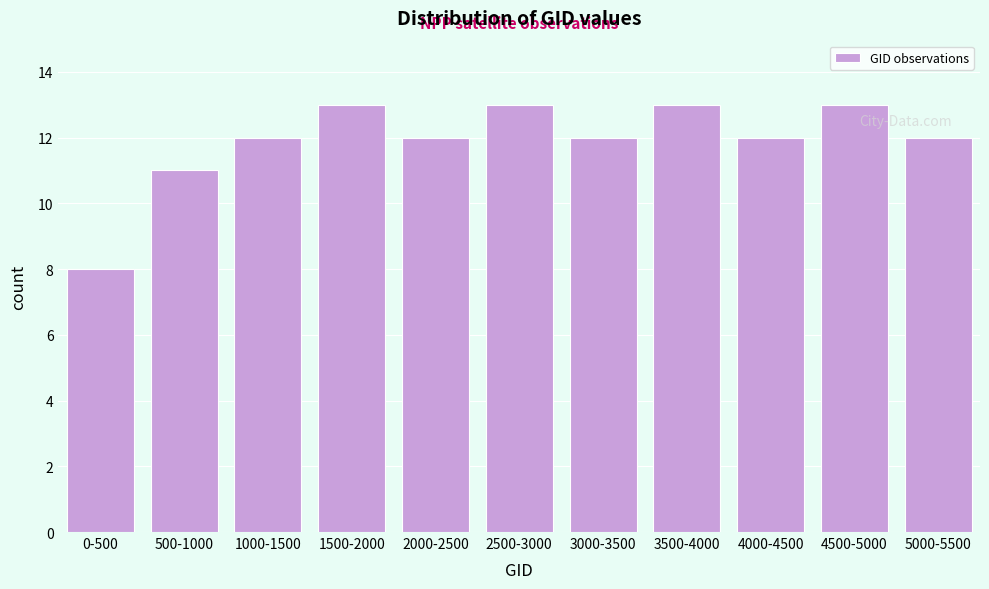

Reading left to right, transcribe all the data shown in this chart.

8	11	12	13	12	13	12	13	12	13	12